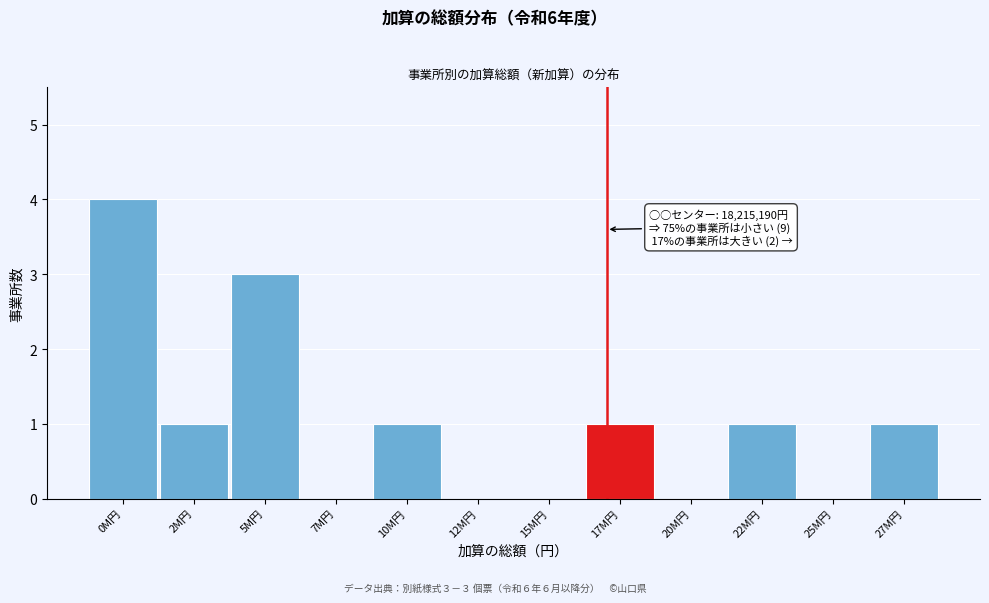

Reading right to left, what are all the values shown in this chart?

27M円=1	25M円=0	22M円=1	20M円=0	17M円=1	15M円=0	12M円=0	10M円=1	7M円=0	5M円=3	2M円=1	0M円=4